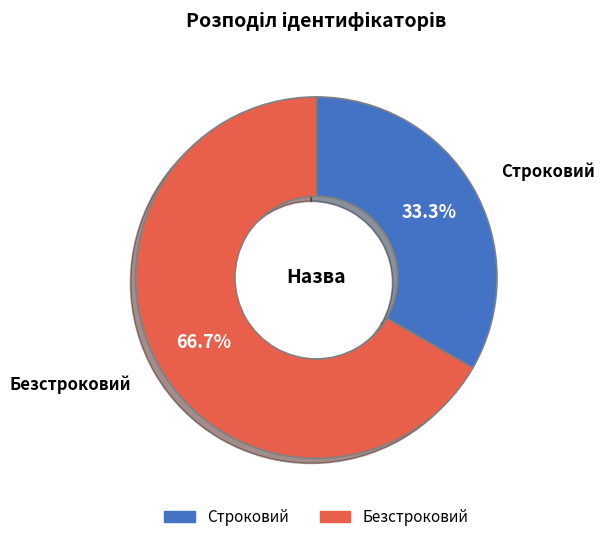

To the nearest percent, what portion does Безстроковий represent?

67%